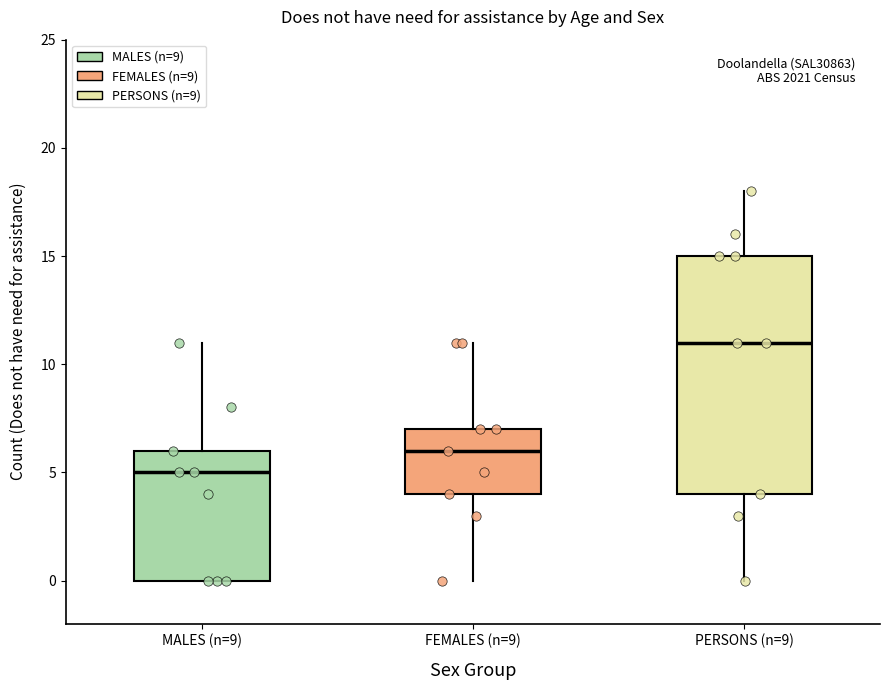

Where does the lower whisker of the box for PERSONS (n=9) end on the y-axis? The values are not printed on the chart, so give them approximately, as read against the axis.

0